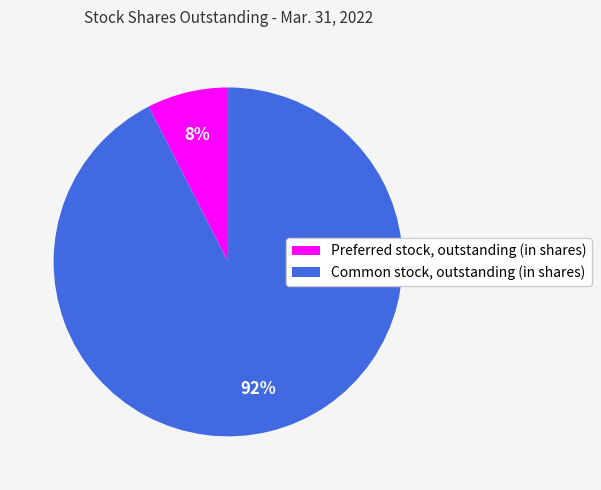

True or false: Preferred stock, outstanding (in shares) accounts for 8% of the total.

True